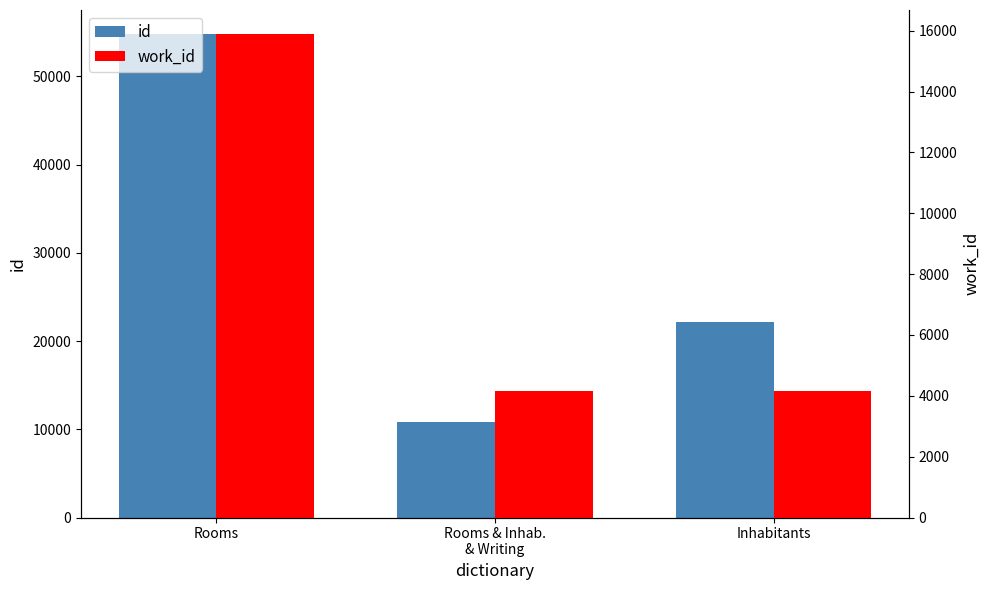

At how many categories does at least one series exceed 42315?

1